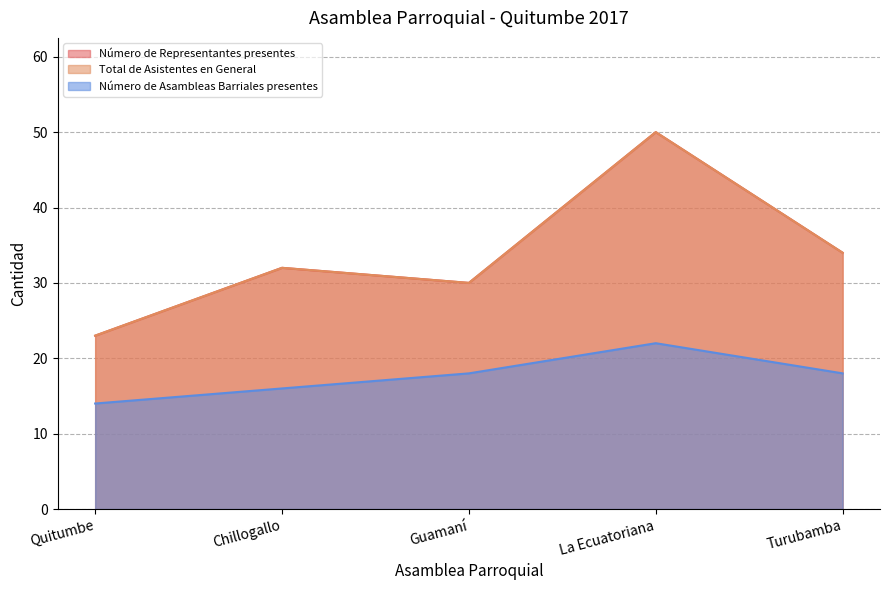

Does the chart have visible grid lines?

Yes